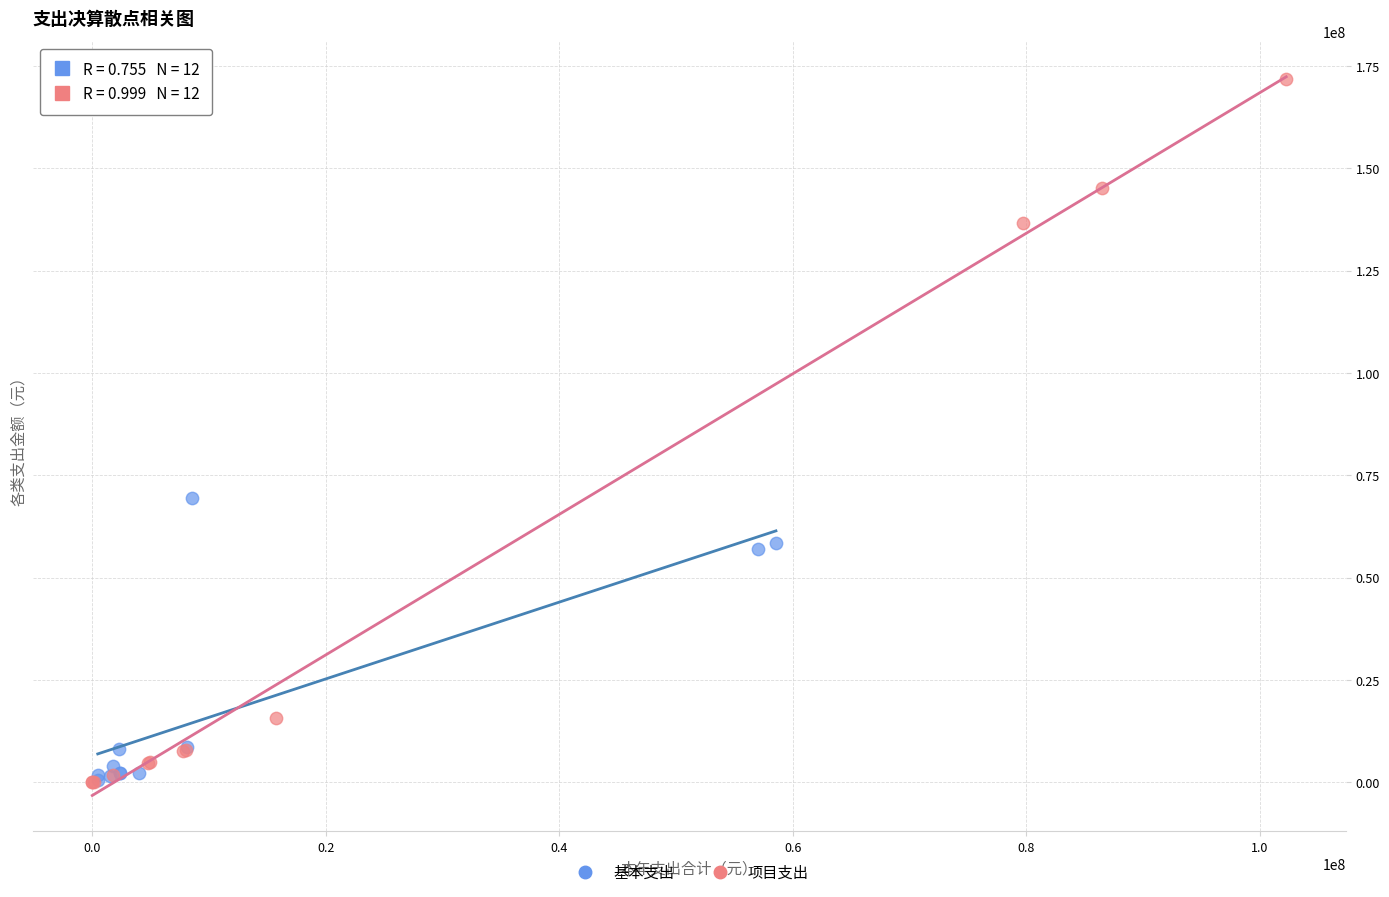

Which series has the largest Y range (max minus min)?

项目支出